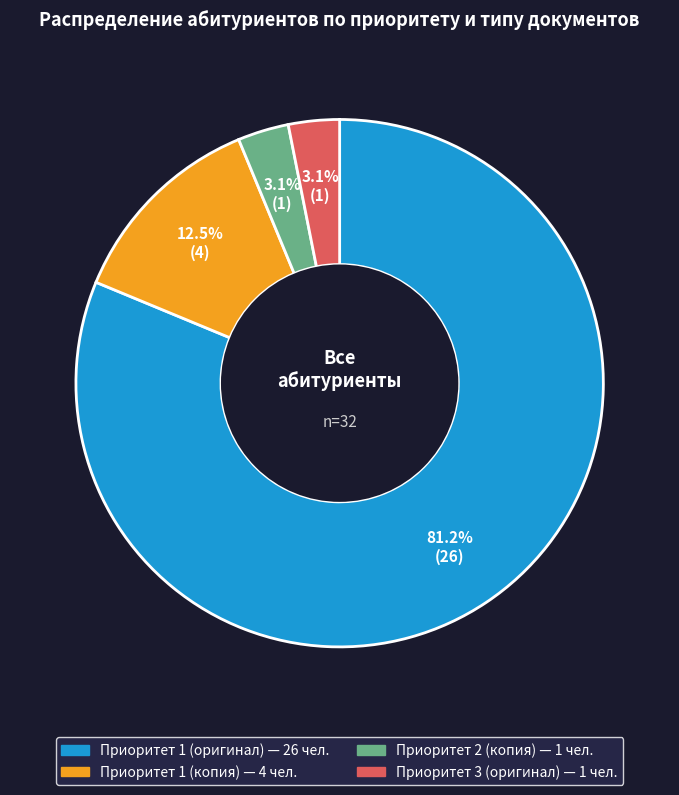

Which has a higher value, Приоритет 1 (копия) or Приоритет 1 (оригинал)?

Приоритет 1 (оригинал)